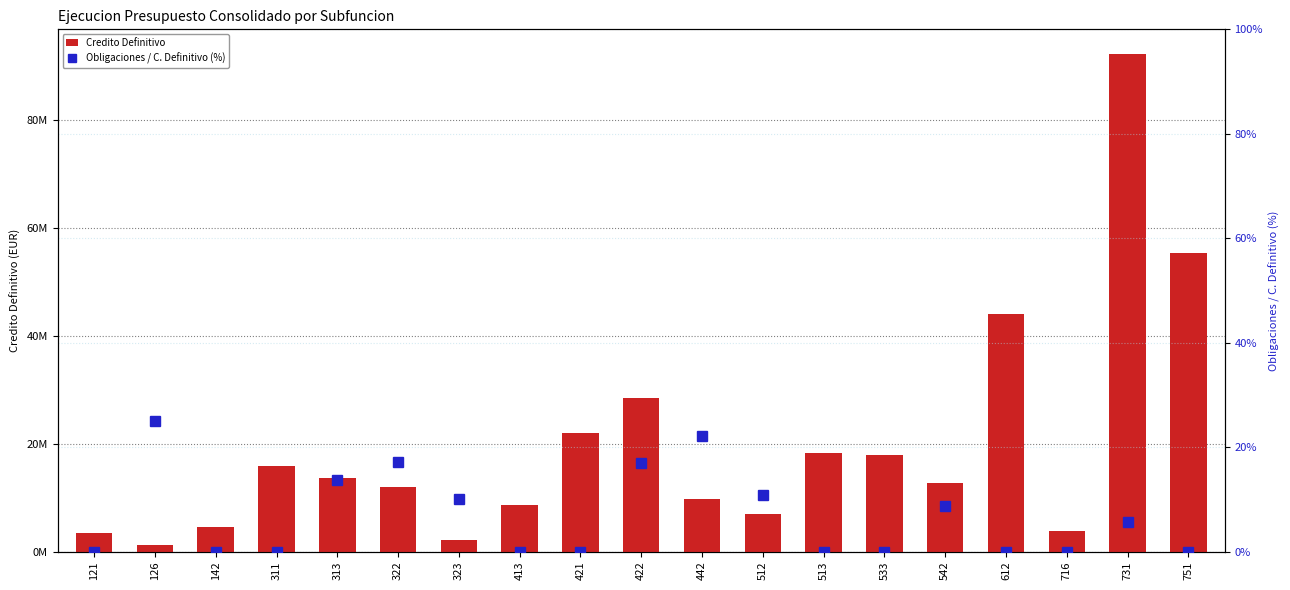

What is the maximum value for Obligaciones / C. Definitivo (%)?

0.2